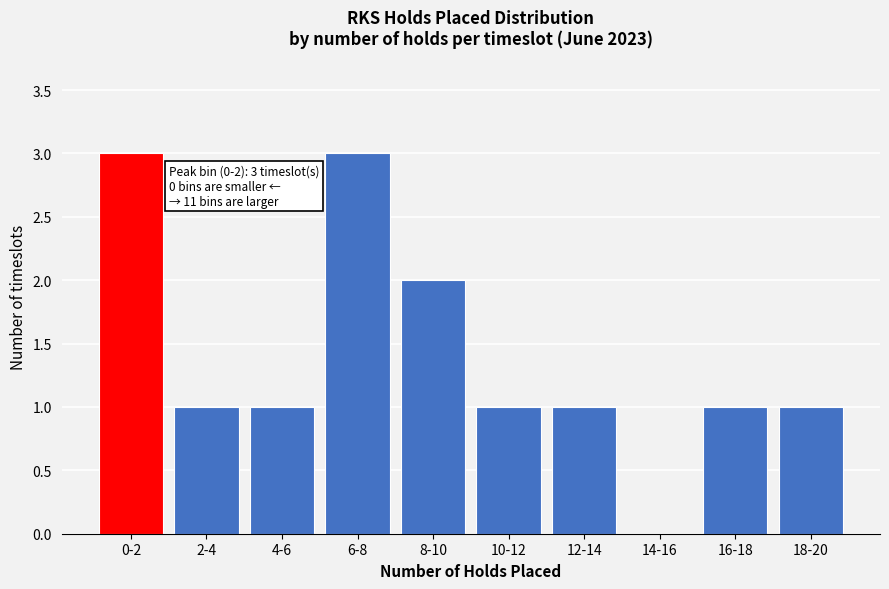

Reading left to right, extract all data points from this chart.

0-2=3	2-4=1	4-6=1	6-8=3	8-10=2	10-12=1	12-14=1	14-16=0	16-18=1	18-20=1